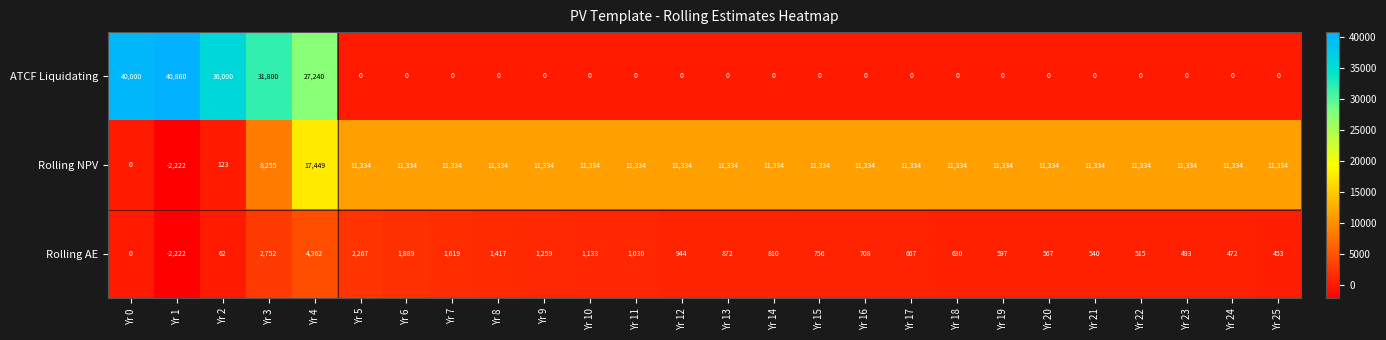

What is the minimum value shown in the chart?

-2222